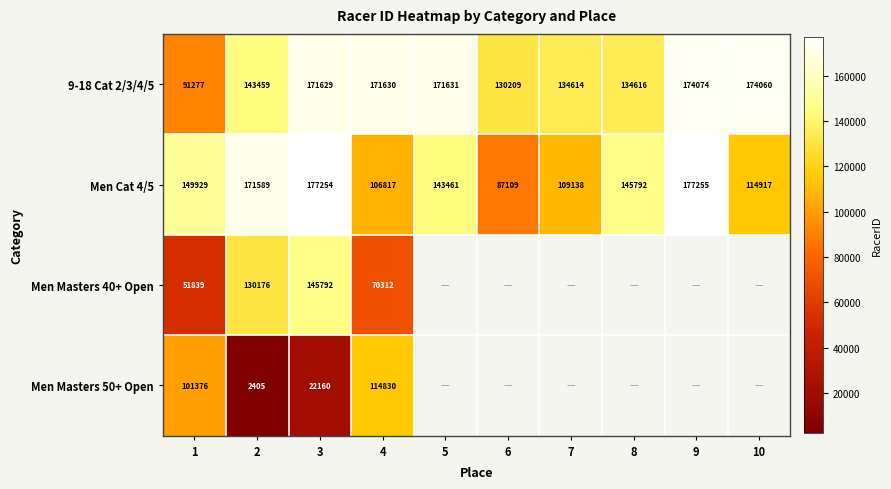

Rank the series at 1 from lowest to highest value.

Men Masters 40+ Open, 9-18 Cat 2/3/4/5, Men Masters 50+ Open, Men Cat 4/5